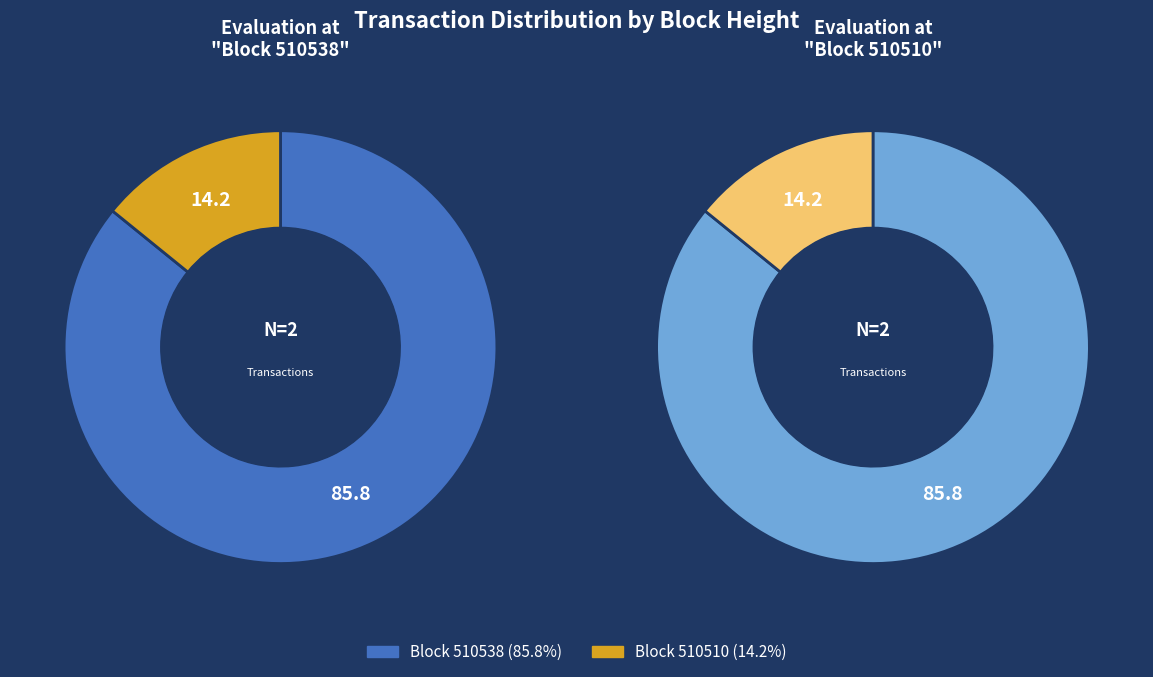

To the nearest percent, what is the difference between the largest and smallest slice percentages?

72%